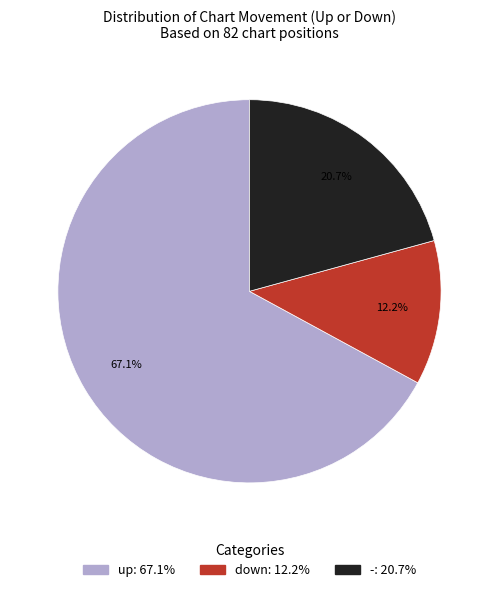

What is the smallest slice in the pie chart?

down